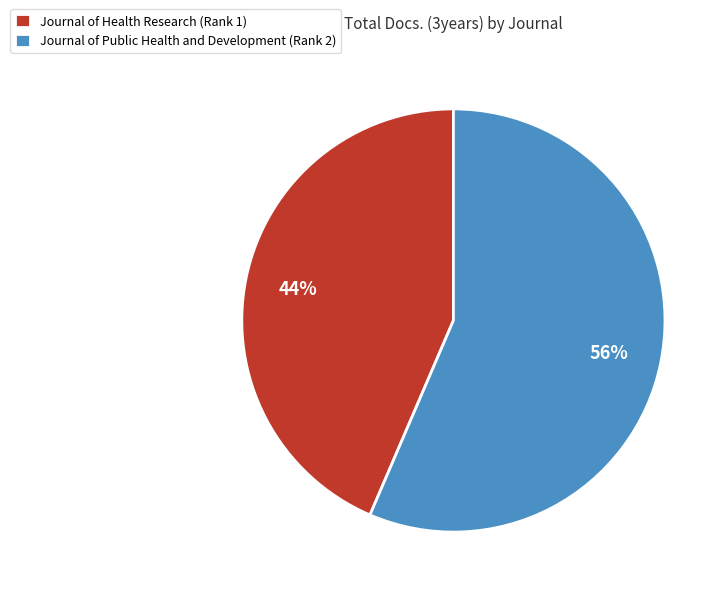

Does Journal of Public Health and Development (Rank 2) represent more than half of the total?

Yes